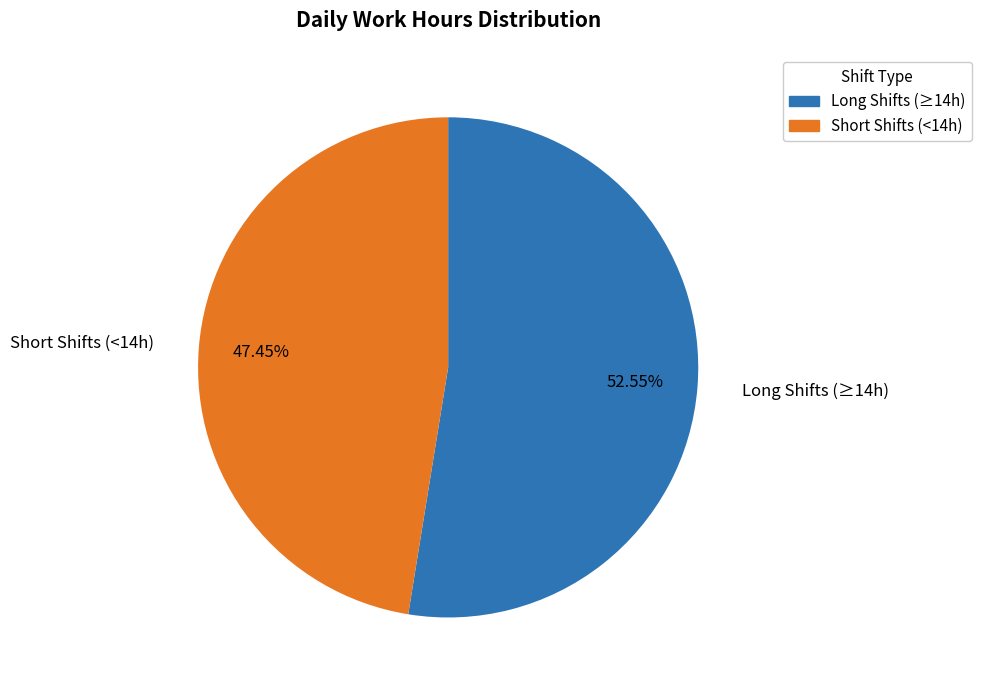

Is there a majority slice in this chart?

Yes